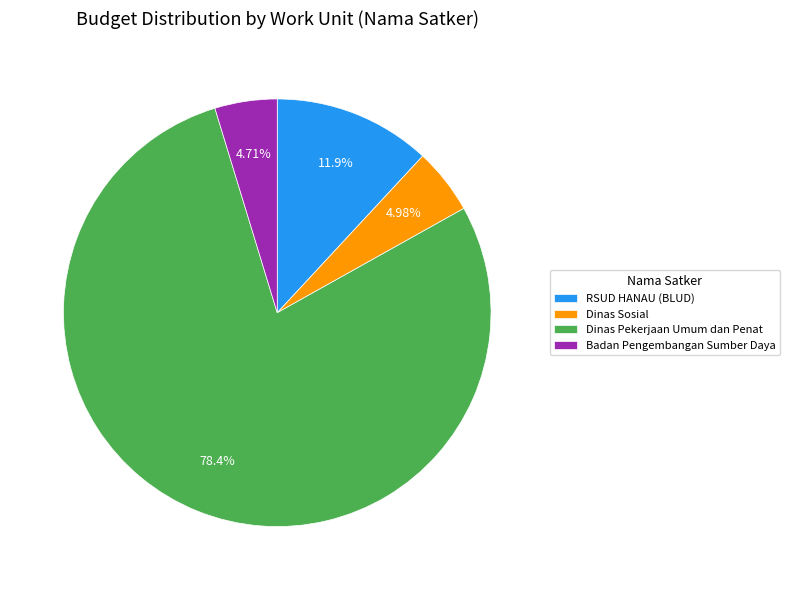

Which has a higher value, Dinas Sosial or RSUD HANAU (BLUD)?

RSUD HANAU (BLUD)